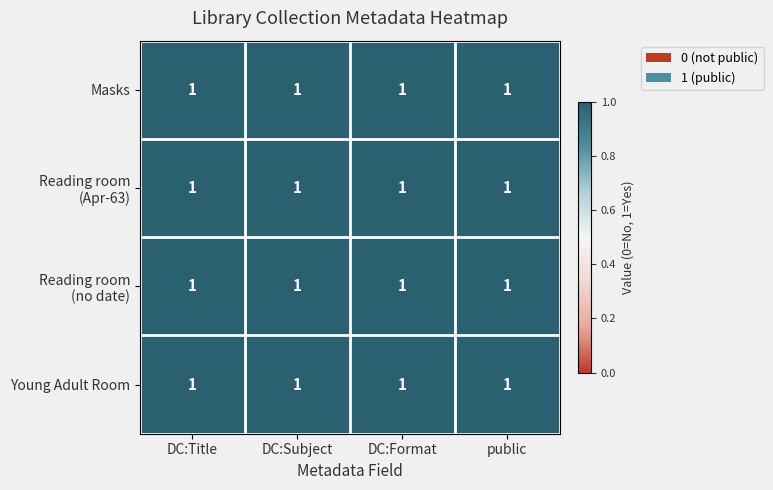

Which series changed the most between Dublin Core:Title and public?

Masks